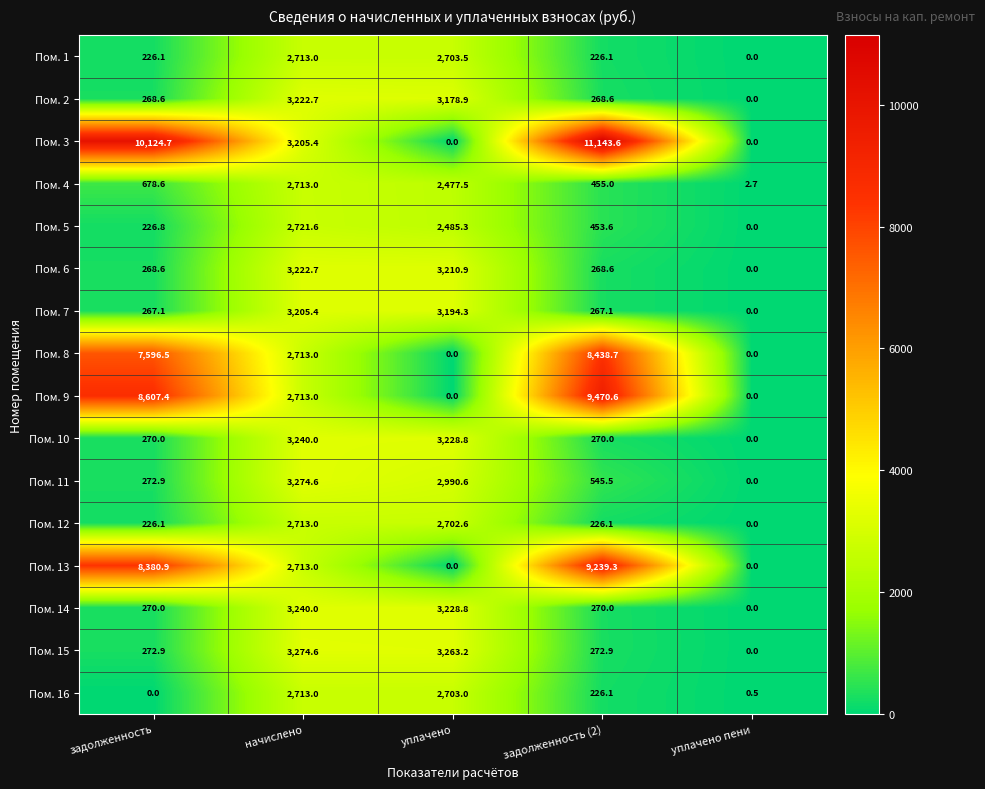

What is the maximum value for Пом. 7?

3205.4